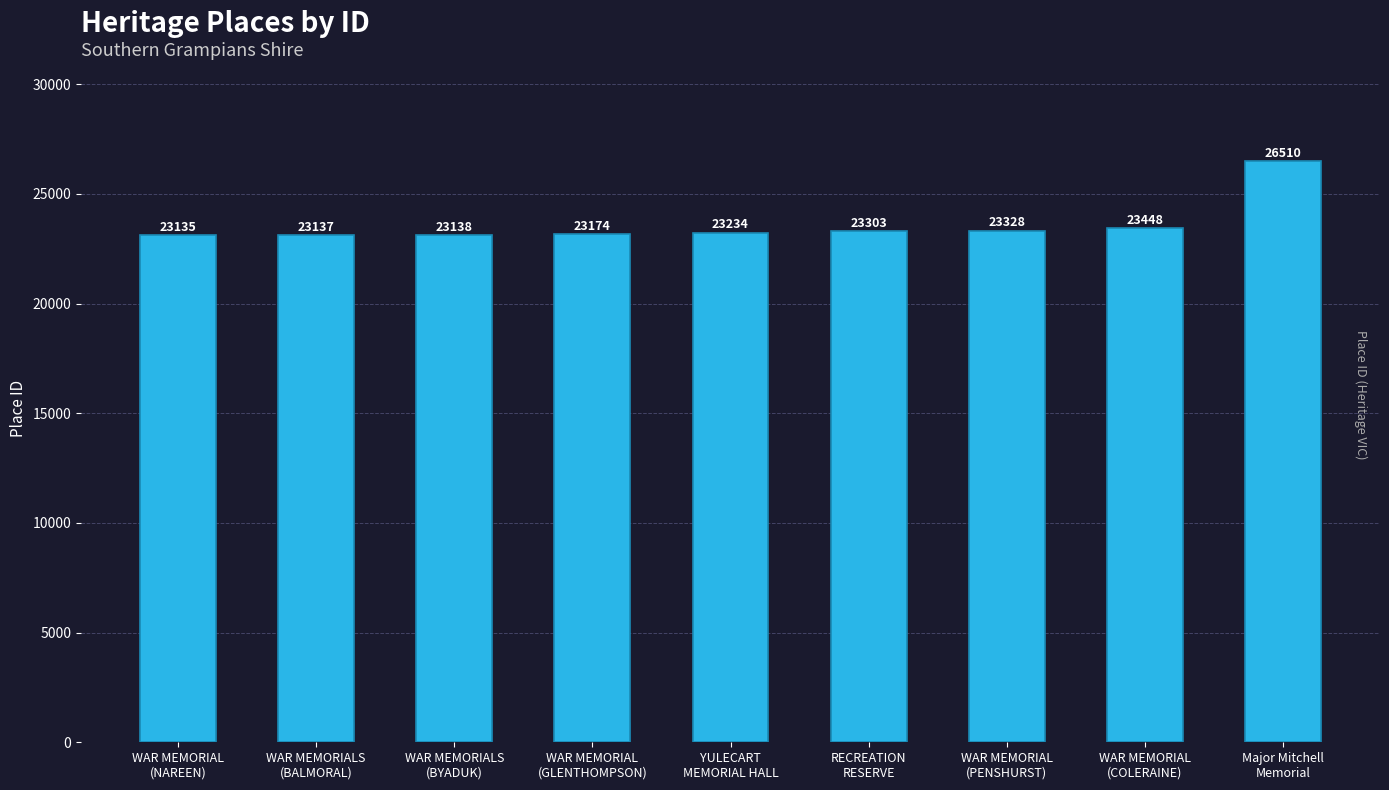

What is the value of the 9th bar from the left?

26510